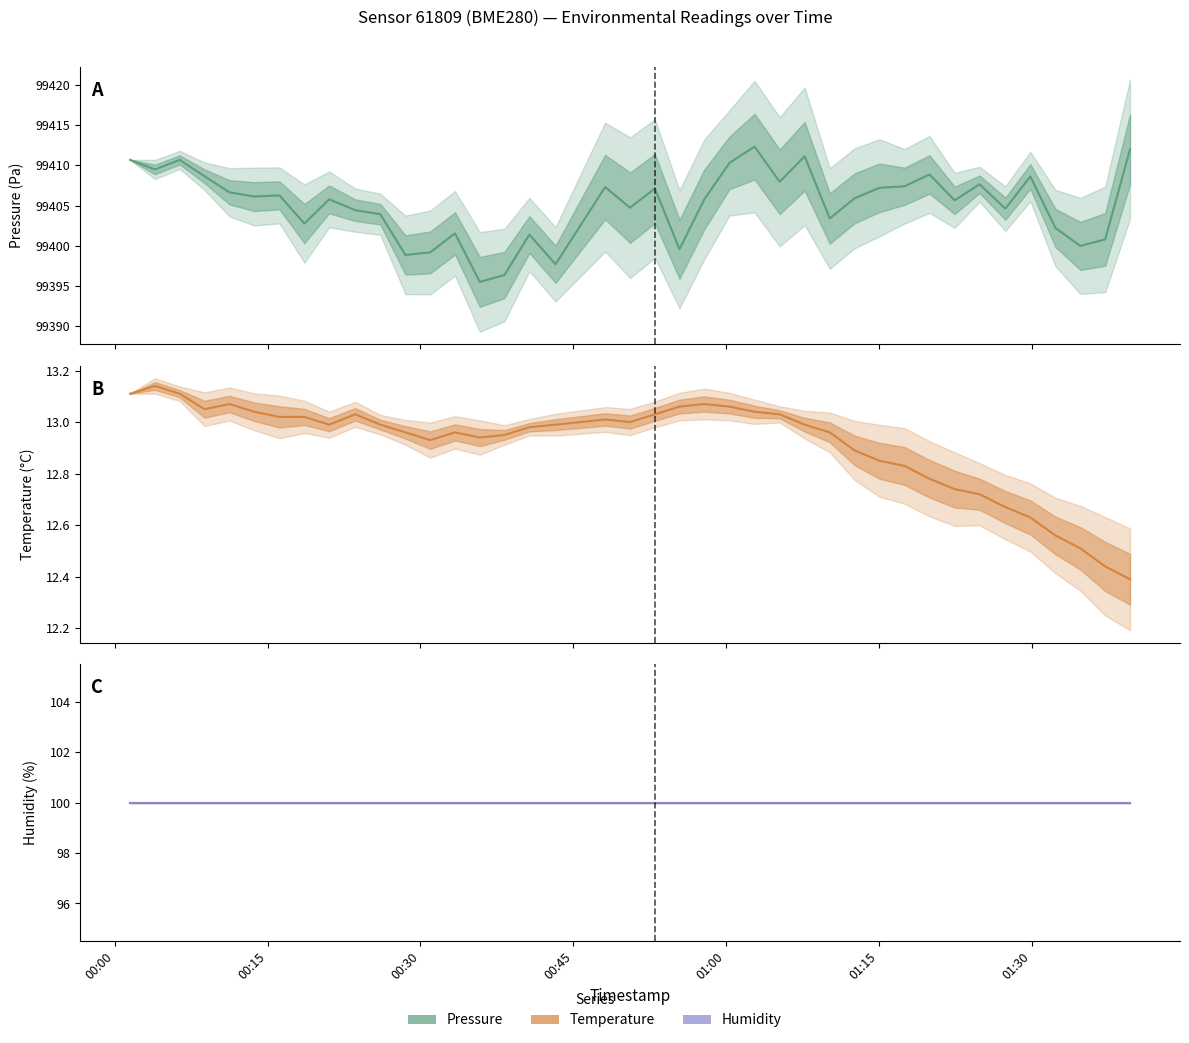

What is the maximum value for temperature?

13.1